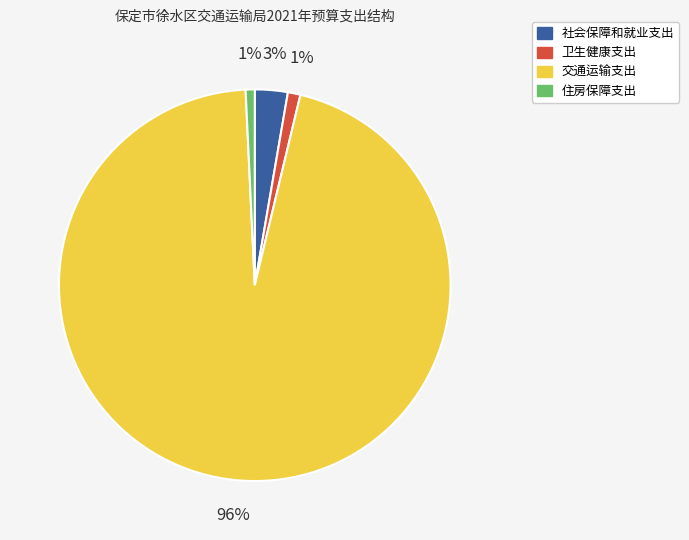

How many segments does this pie chart have?

4